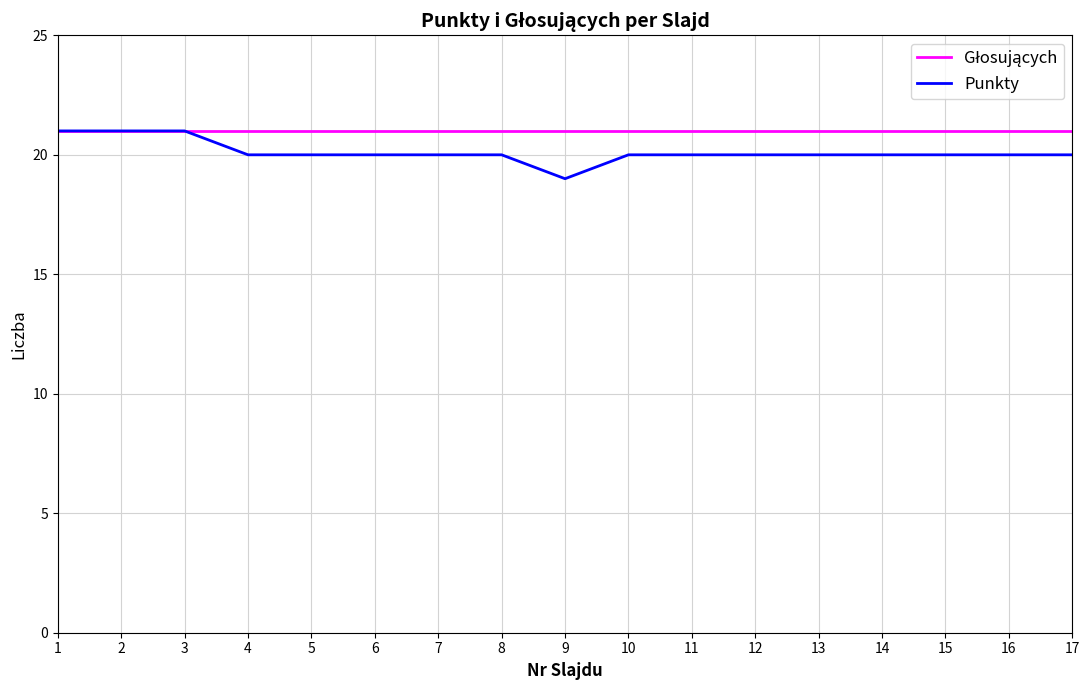

Read the Punkty value at 4.

20